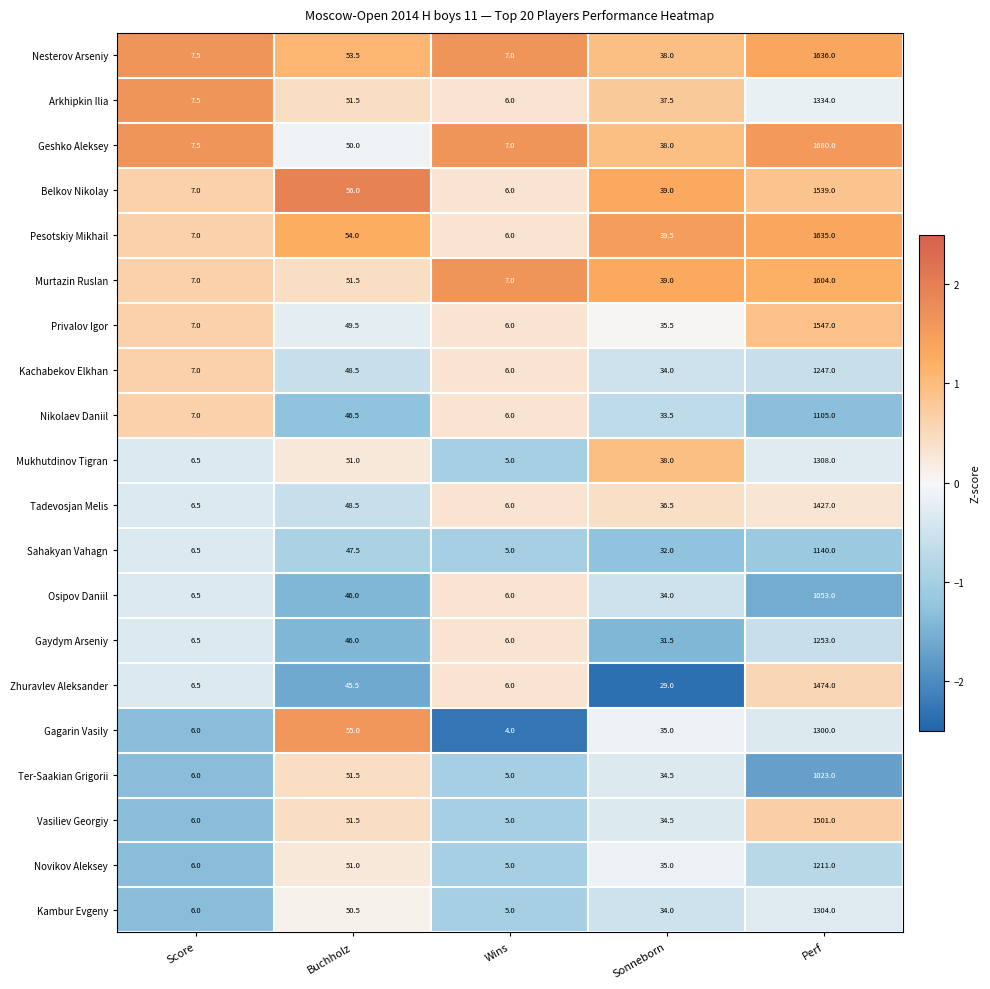

How many data points does each series have?

5